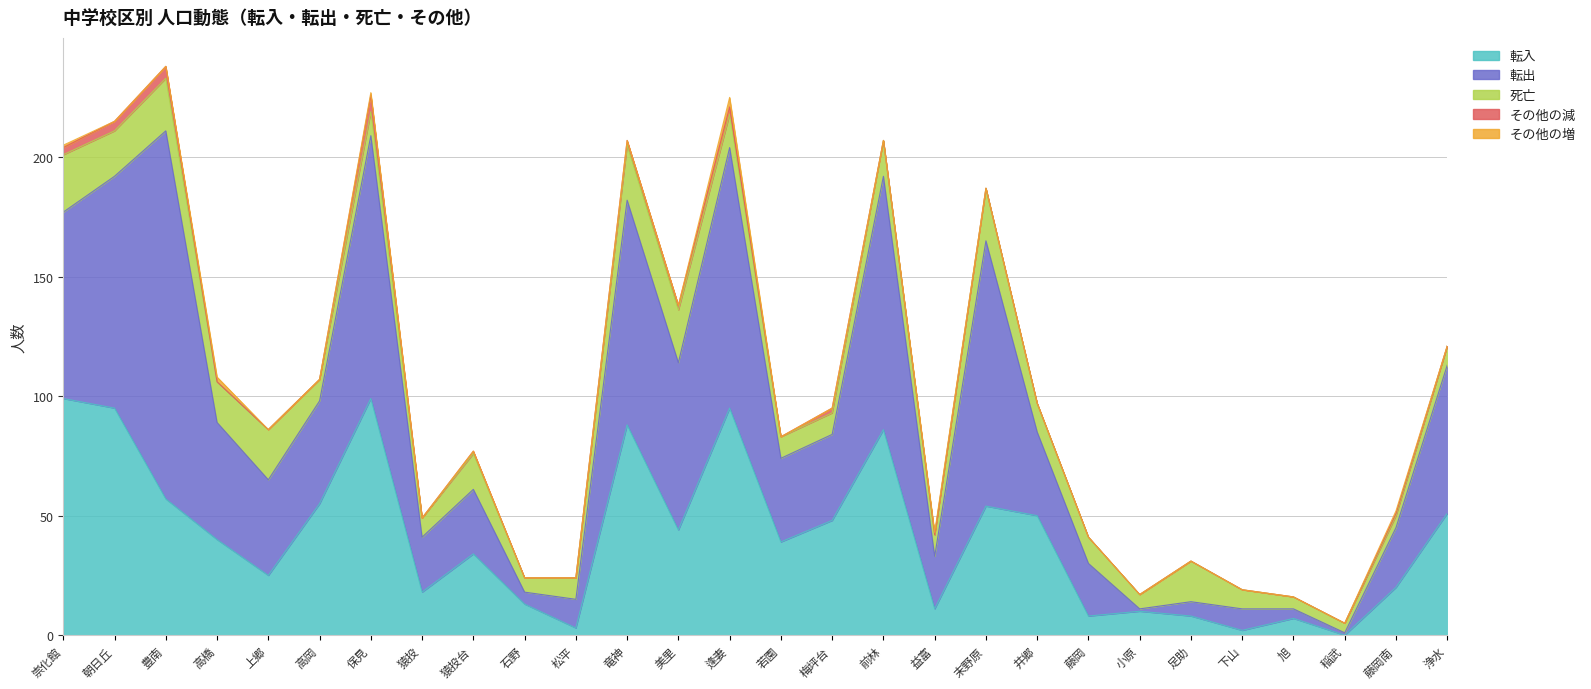

What is the difference between the maximum and second lowest values in the 転出 series?

153